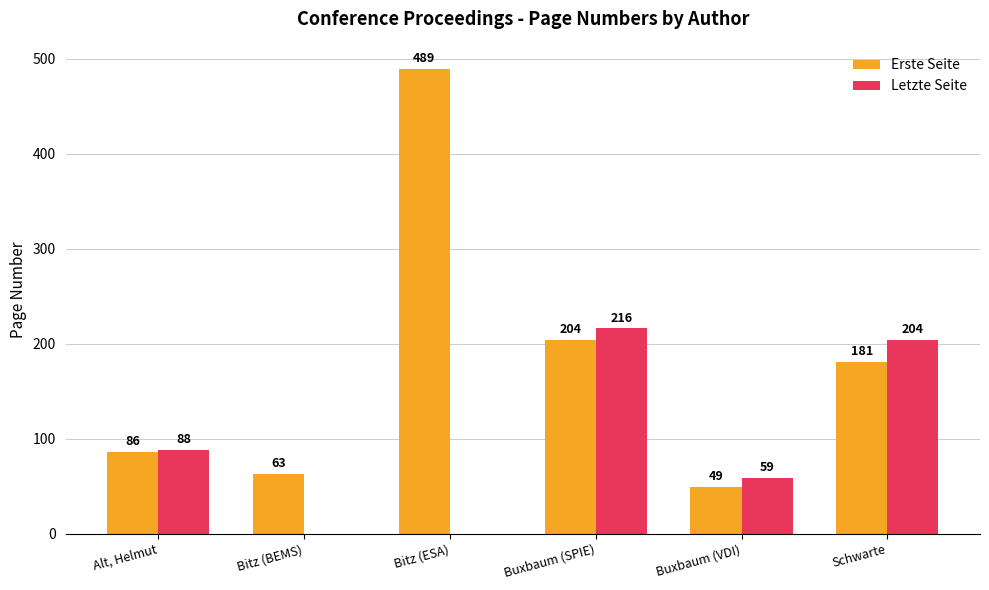

How many groups of bars are there?

6